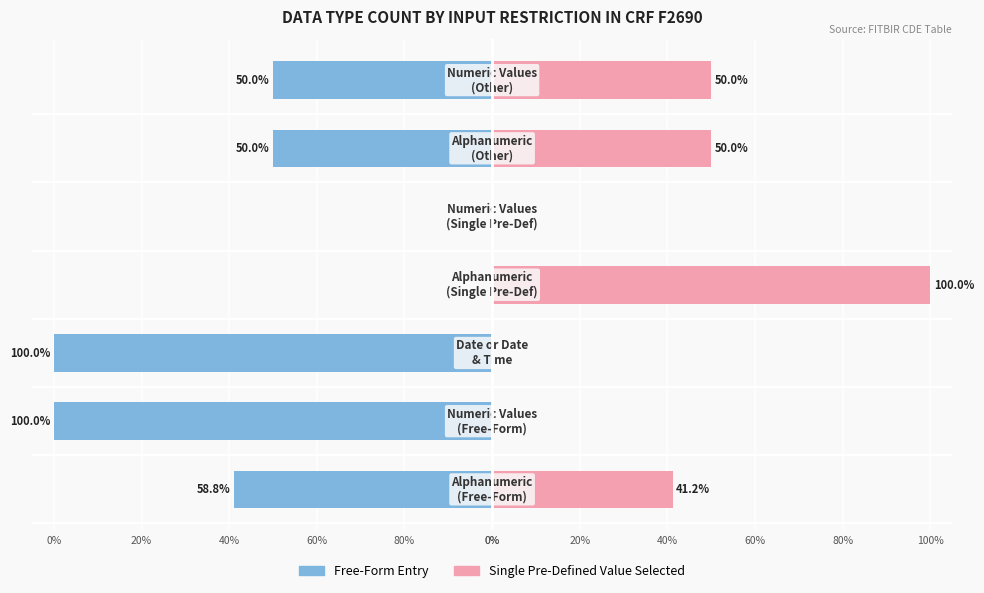

Rank the series by their maximum value, from highest to lowest.

Single Pre-Defined Value, Free-Form Entry